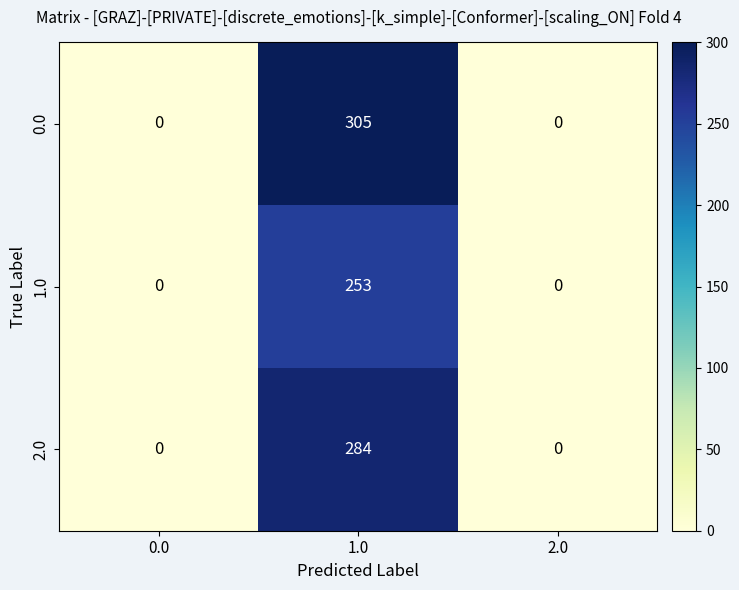

Reading left to right, transcribe all the data shown in this chart.

0.0: 0	305	0
1.0: 0	253	0
2.0: 0	284	0